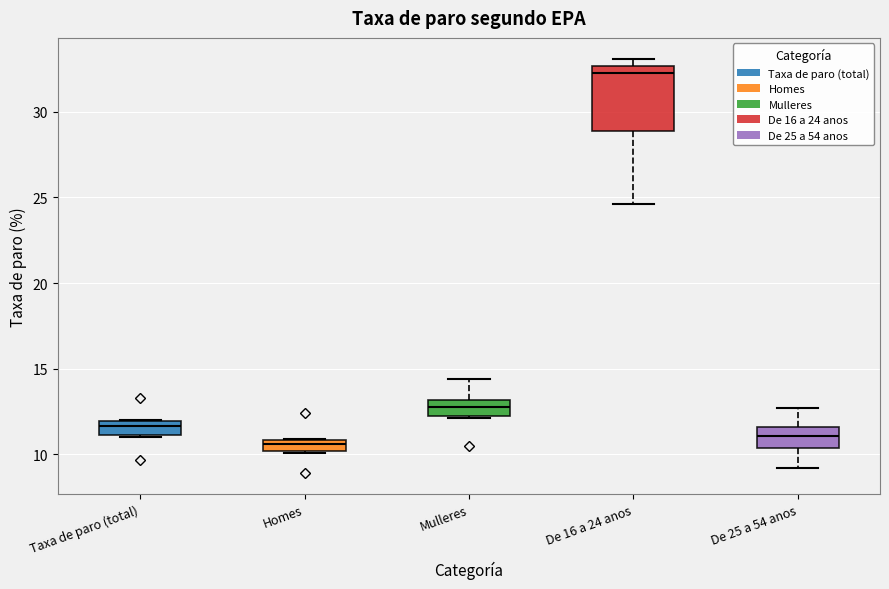

Where does the upper whisker of the box for Mulleres end on the y-axis? The values are not printed on the chart, so give them approximately, as read against the axis.

14.5